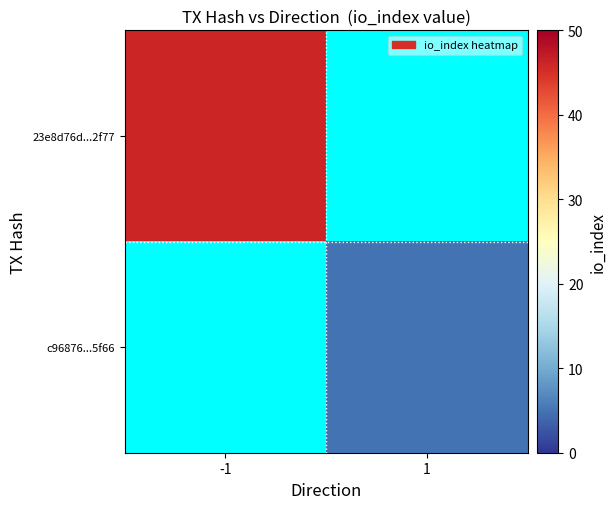

Which has a higher value, -1 or 1?

1